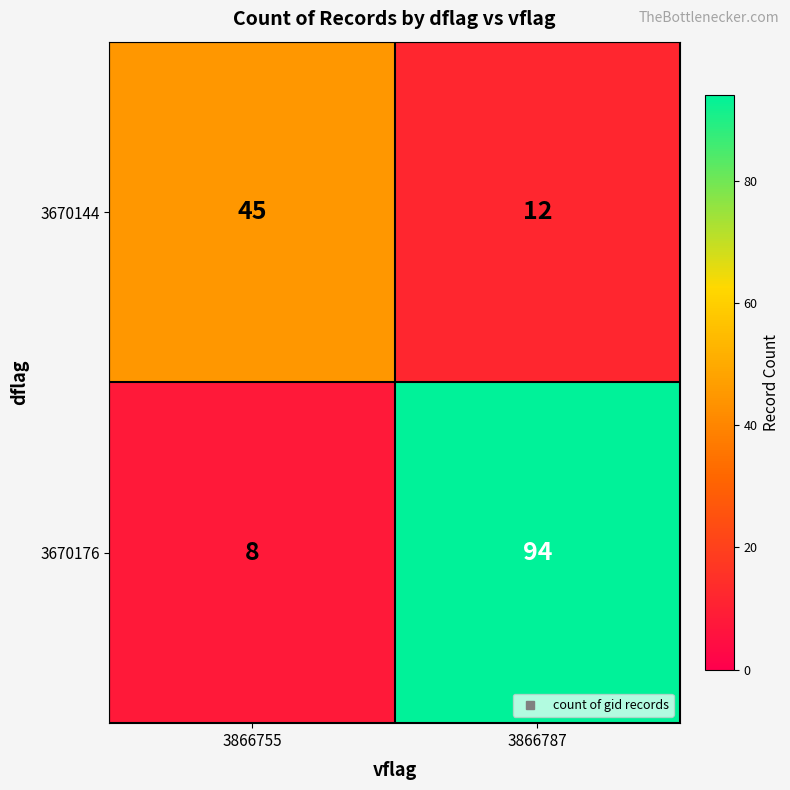

List the series in order of their peak value, lowest first.

3670144, 3670176